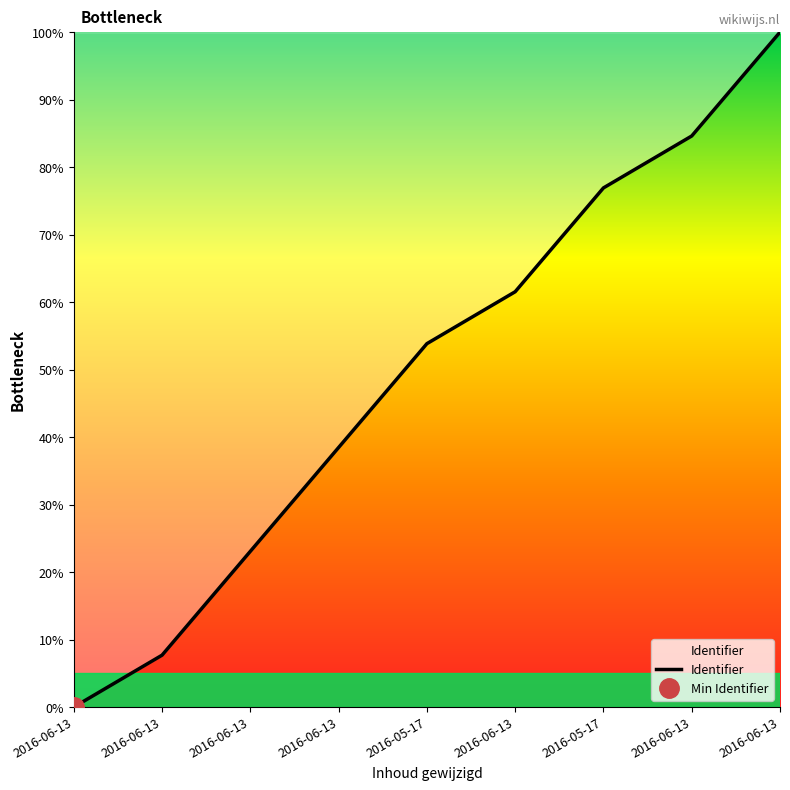

How many data points are less than 53?

4